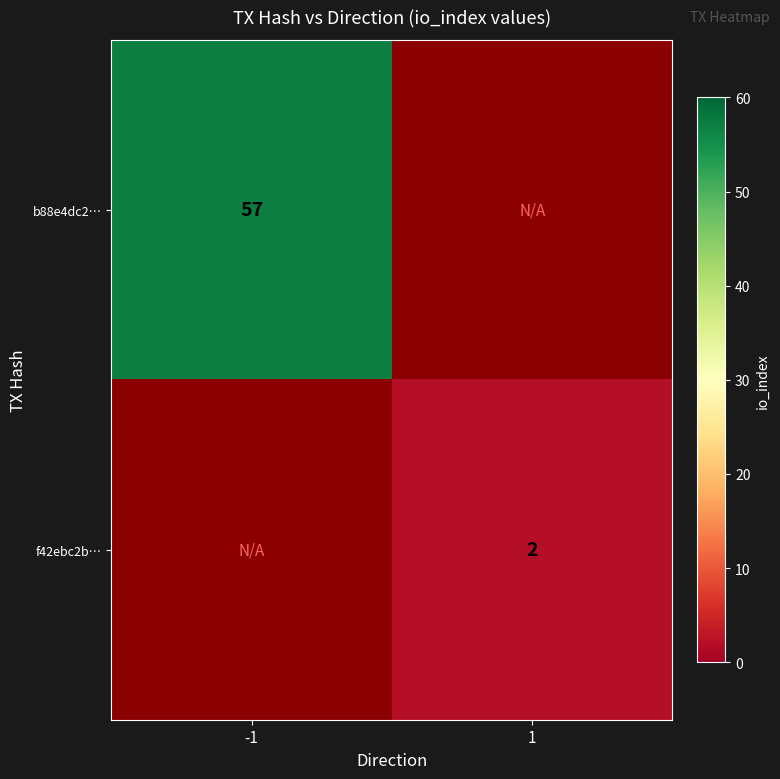

Which label corresponds to the largest value in the chart?

-1